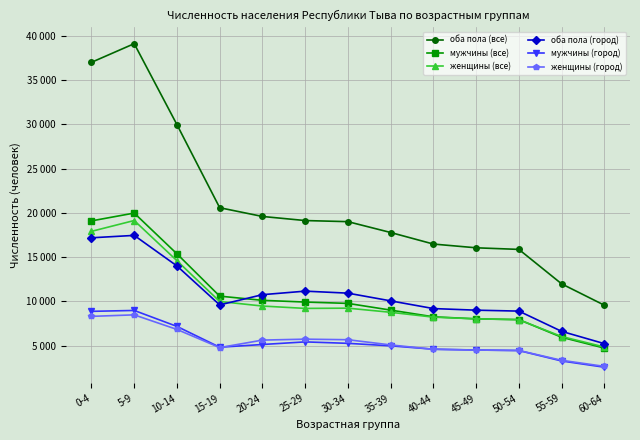

What is the maximum value shown in the chart?

39129